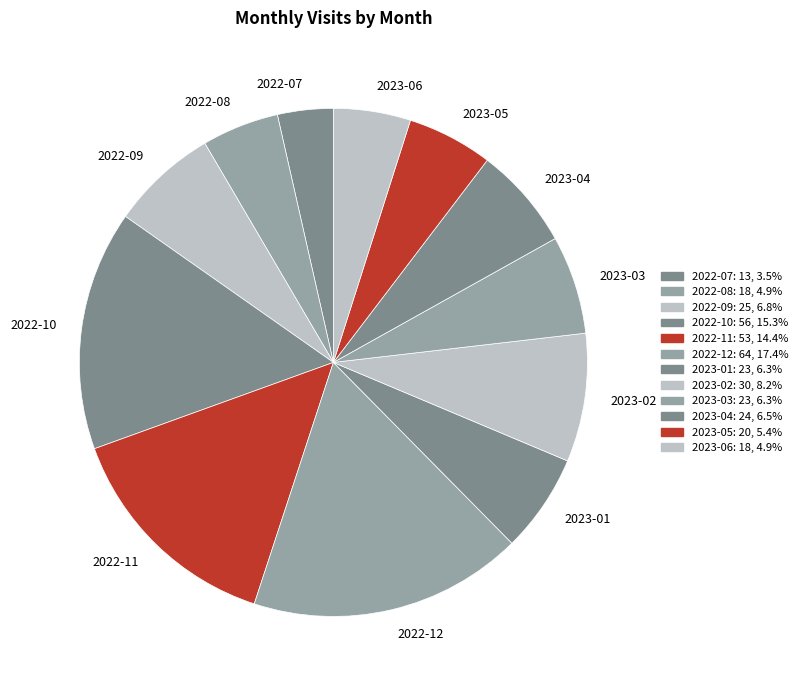

Combined, do 2022-09 and 2022-10 account for over 50%?

No